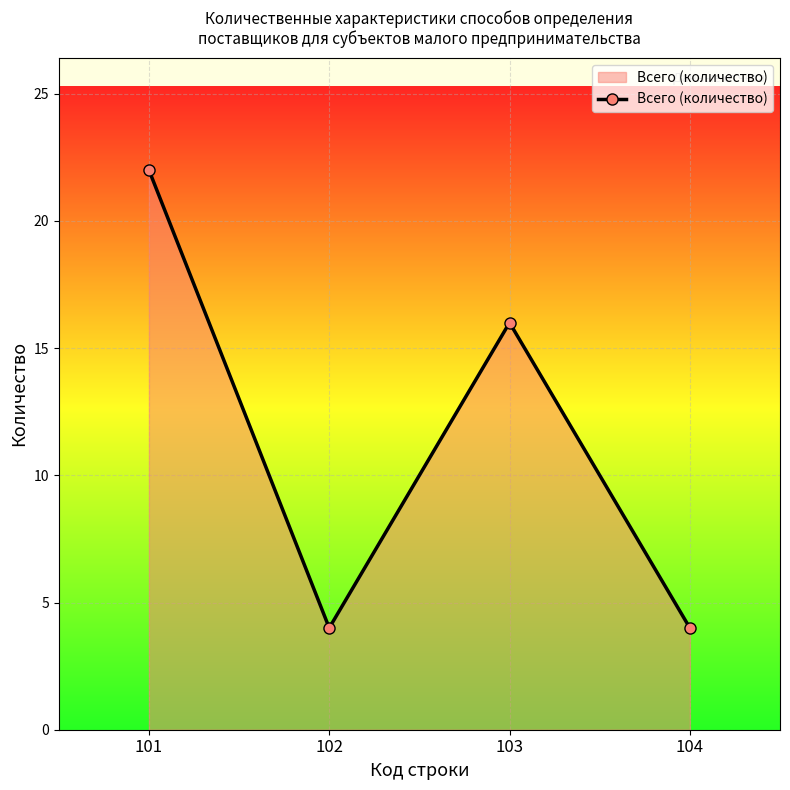

Does the chart have visible grid lines?

Yes